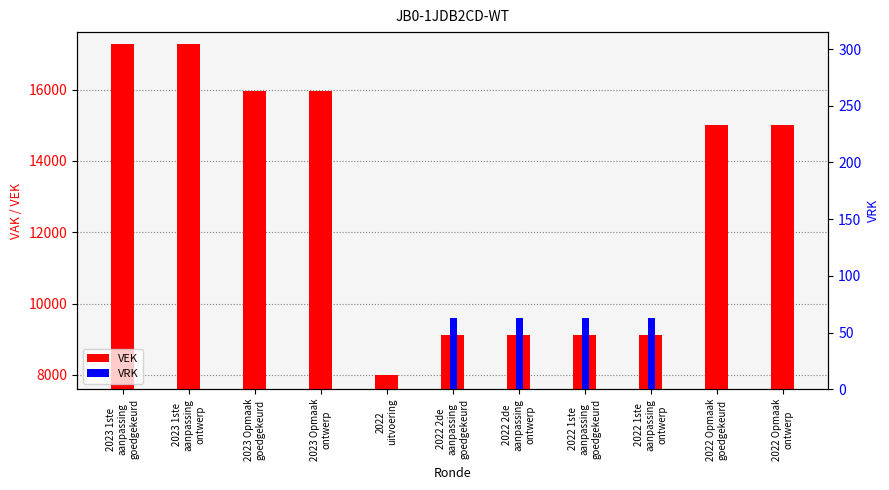

Which series has the largest range (max minus min)?

VEK